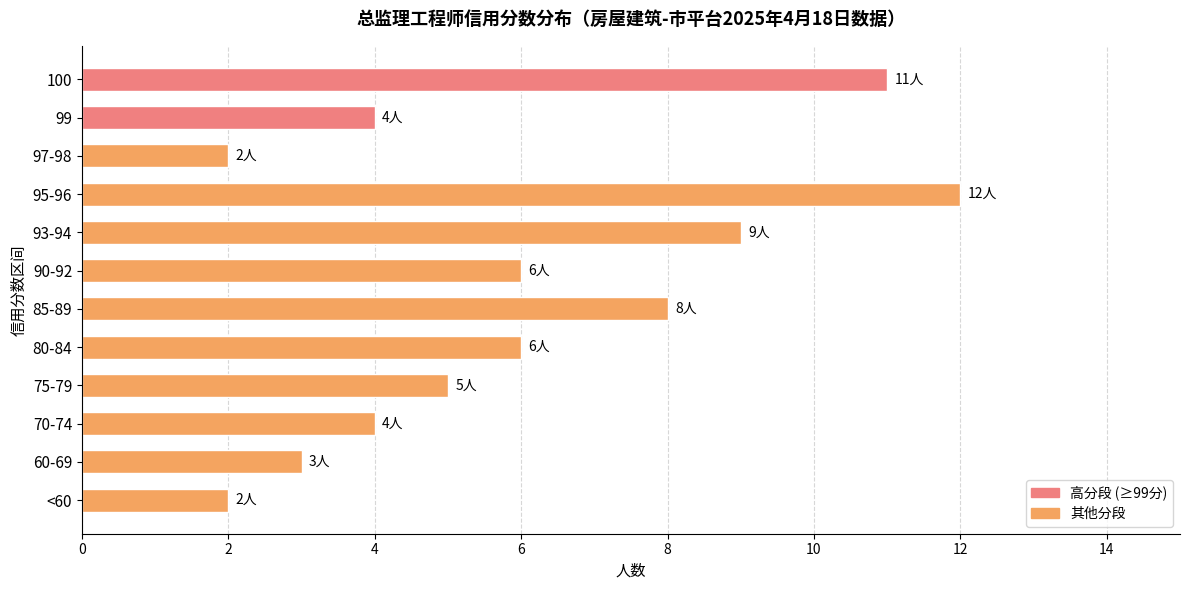

Reading top to bottom, transcribe all the data shown in this chart.

100=11	99=4	97-98=2	95-96=12	93-94=9	90-92=6	85-89=8	80-84=6	75-79=5	70-74=4	60-69=3	<60=2